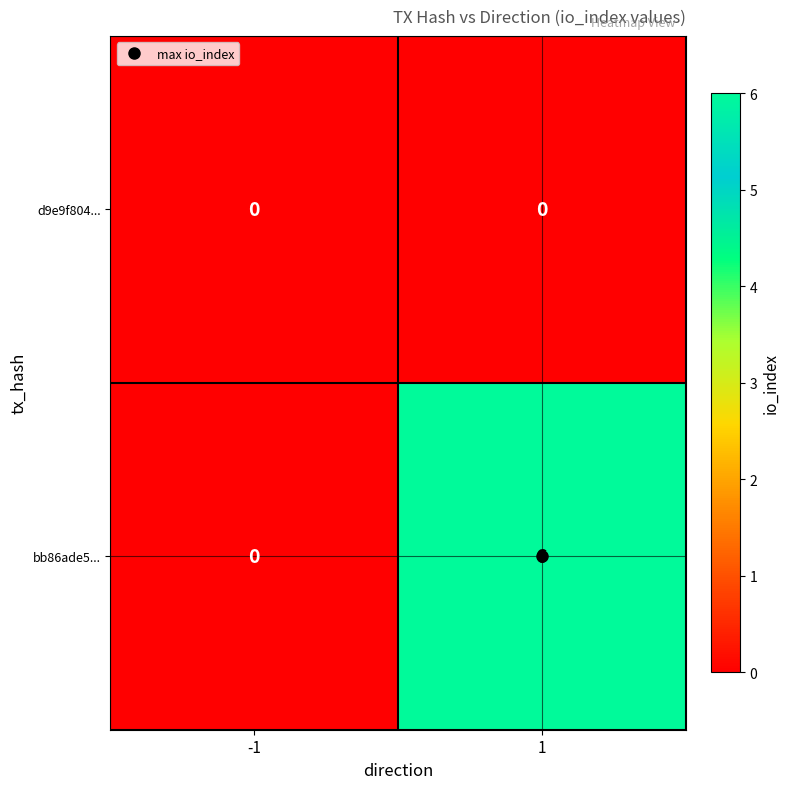

At 1, list the series in order from smallest to largest.

d9e9f804..., bb86ade5...